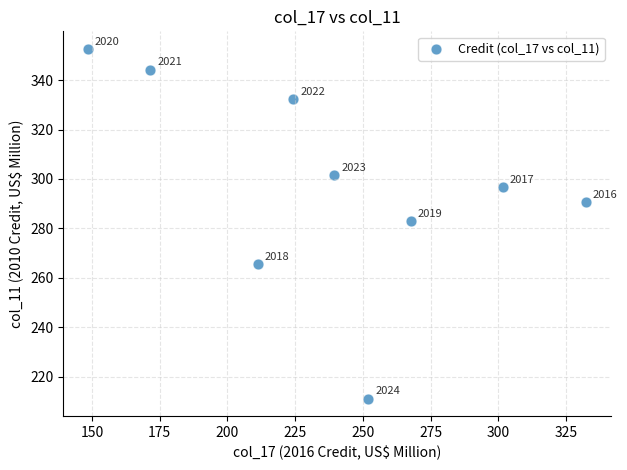

What is the range of X values (max minus min)?

183.9